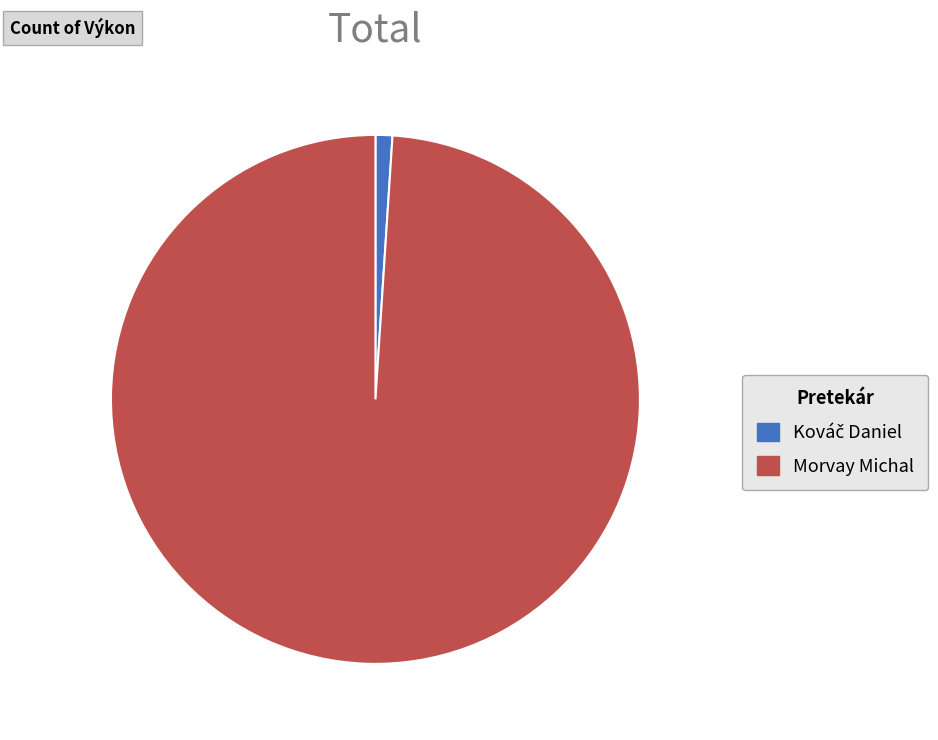

The Morvay Michal slice represents 99% of the pie. True or false?

True